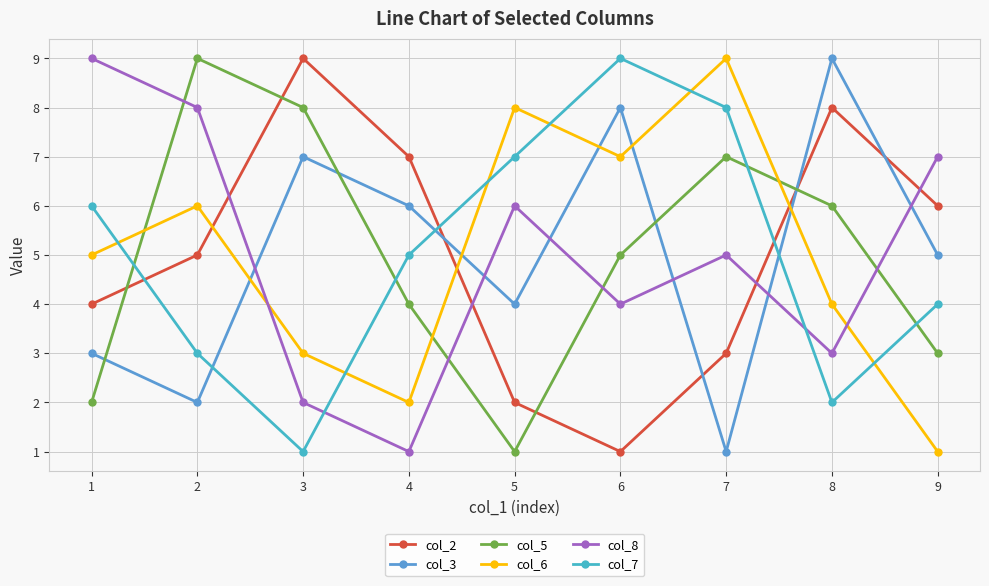

Is the value of col_3 at 3 greater than the value of col_6 at 5?

No